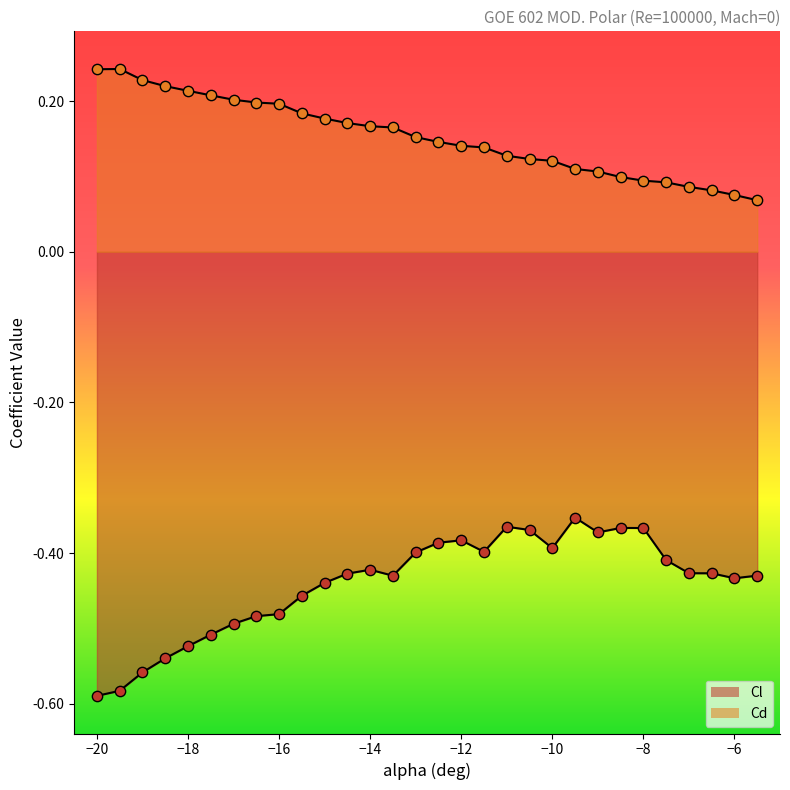

Which series reaches the maximum Y coordinate?

Cd